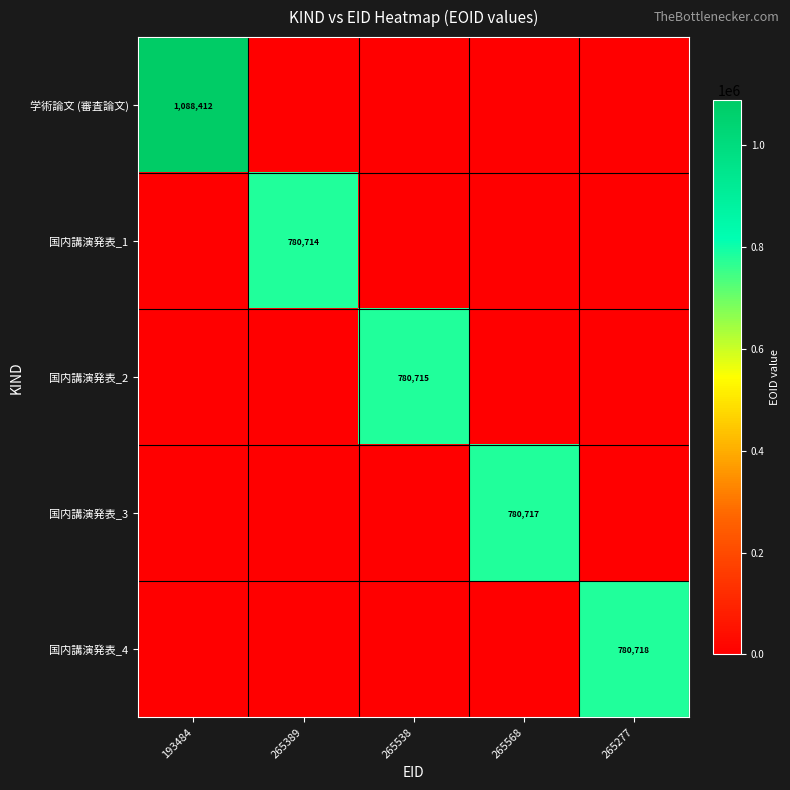

What is the total value across all series at 193484?

1088412